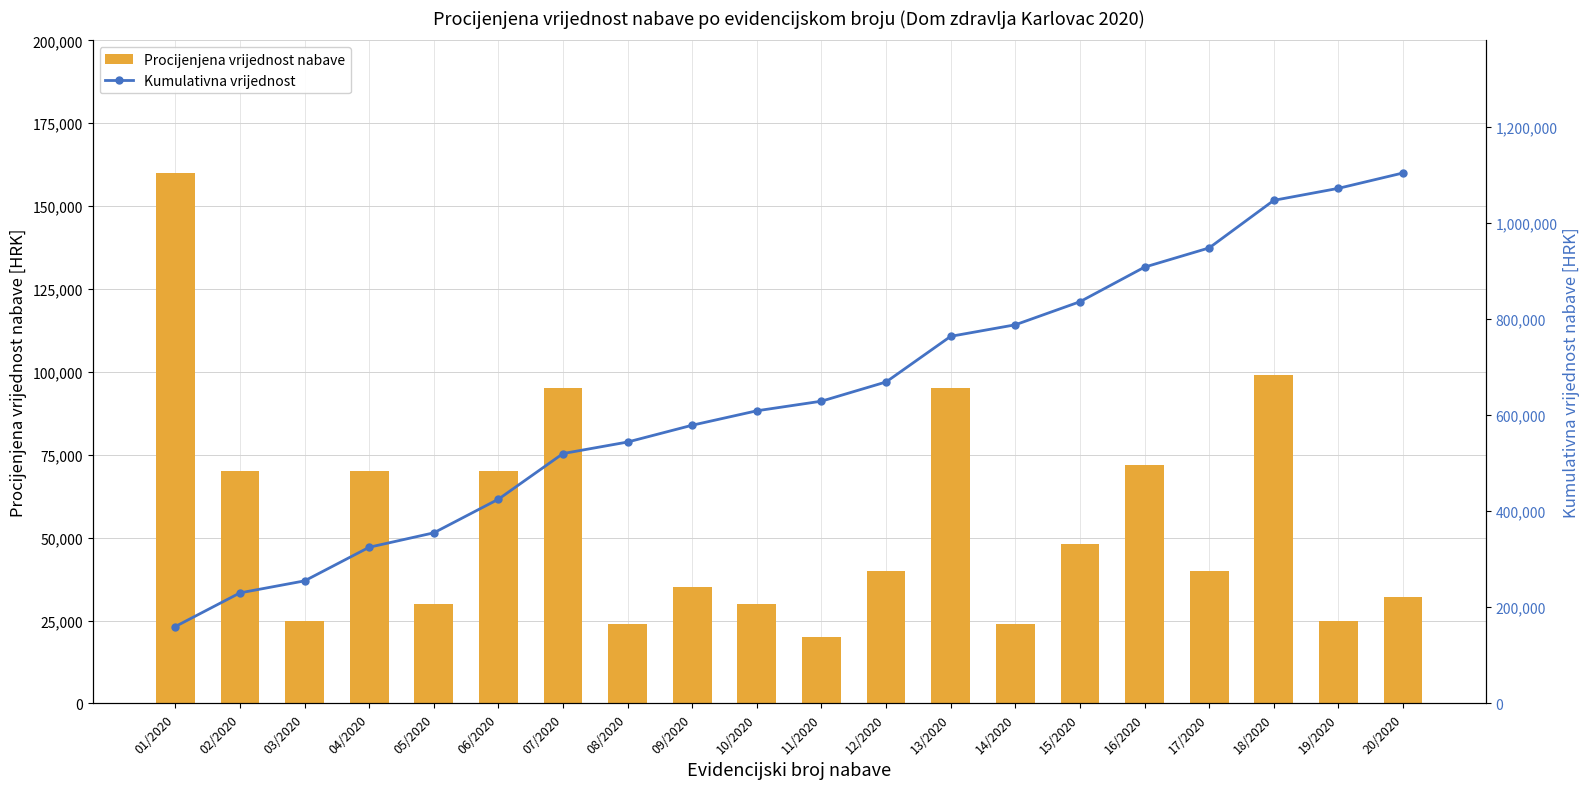

Which category has the lowest value in the Kumulativna vrijednost series?

01/2020